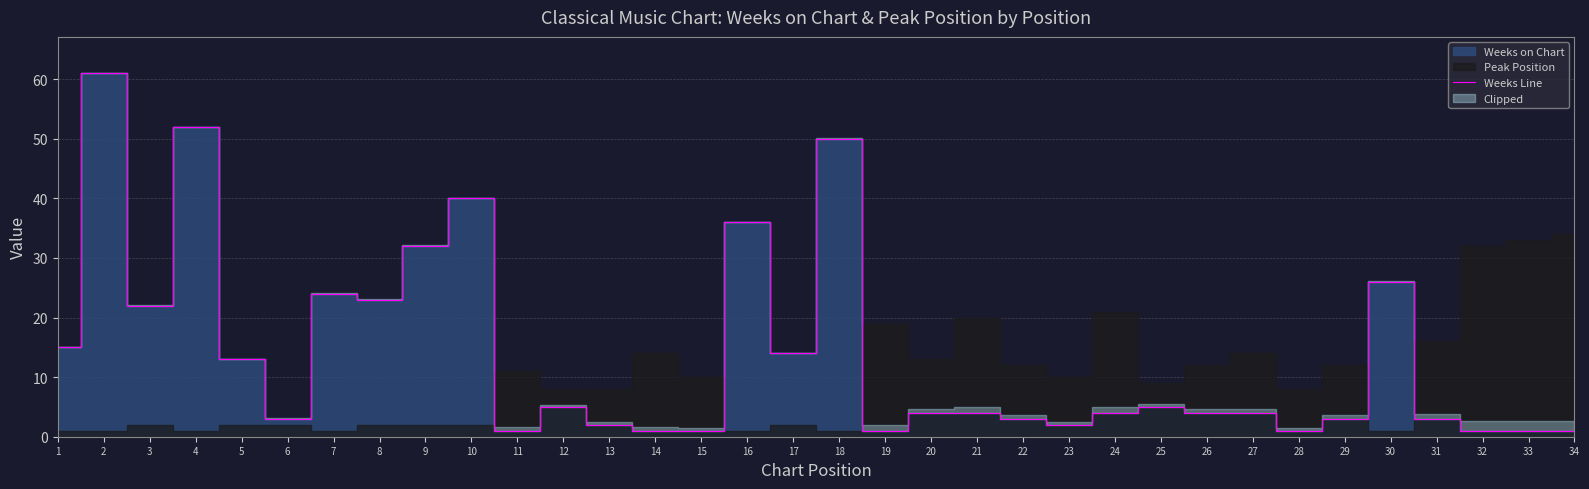

What is the difference between the second highest and second lowest values?

51